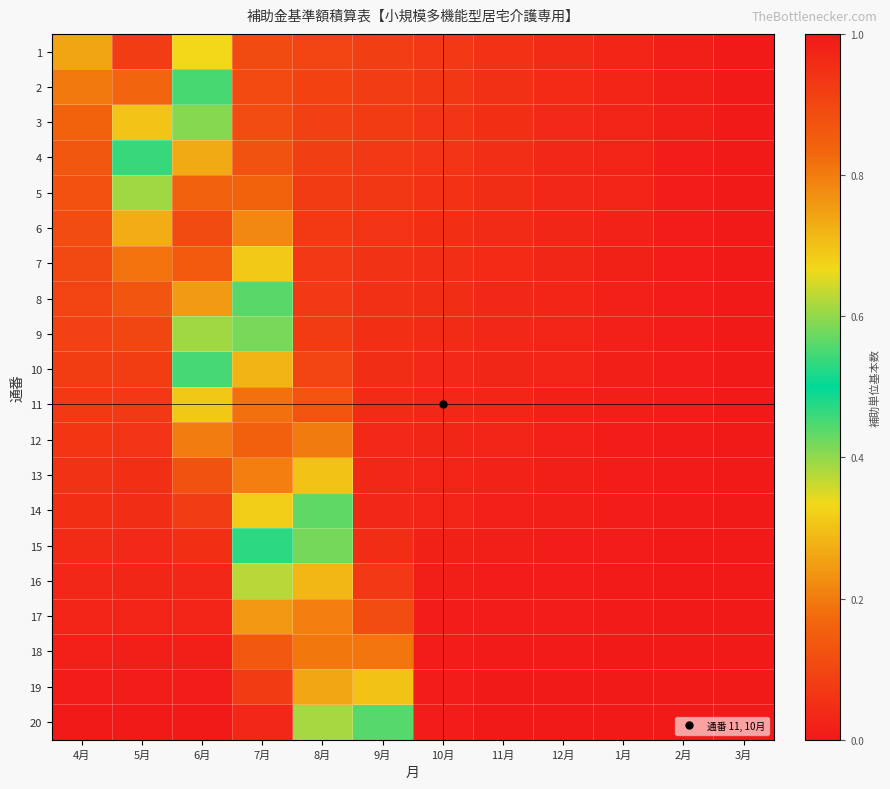

Count the number of data series in this chart.

20